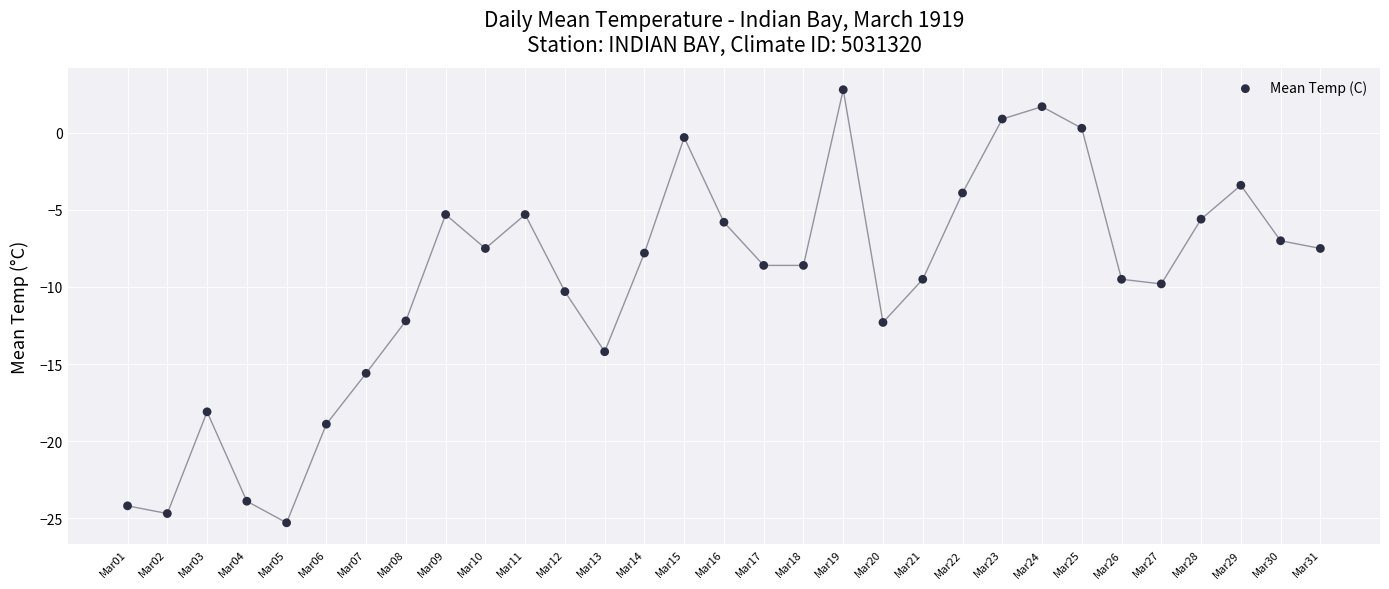

What is the range of Y values (max minus min)?

28.1